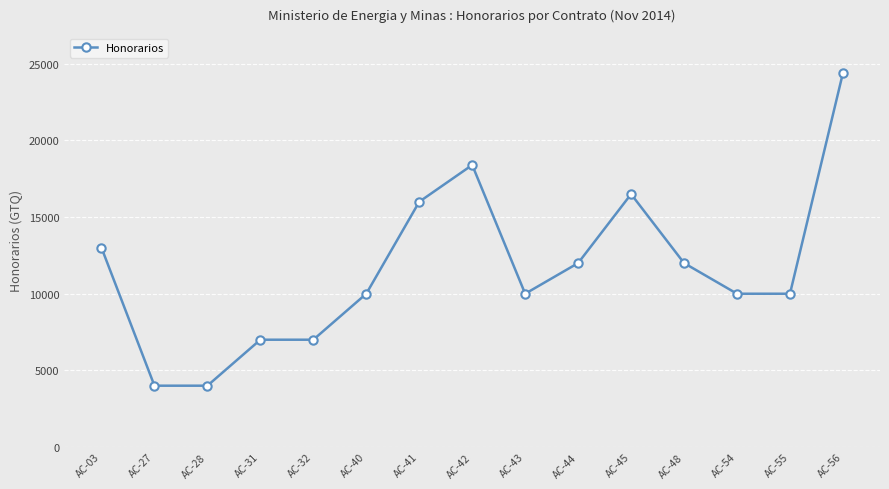

The chart shows a value of 4283 at AC-03. True or false?

False